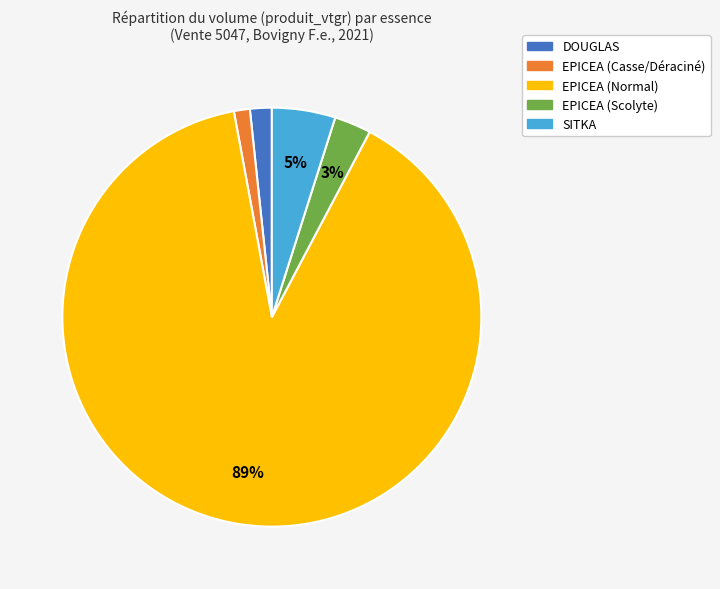

Is there a majority slice in this chart?

Yes